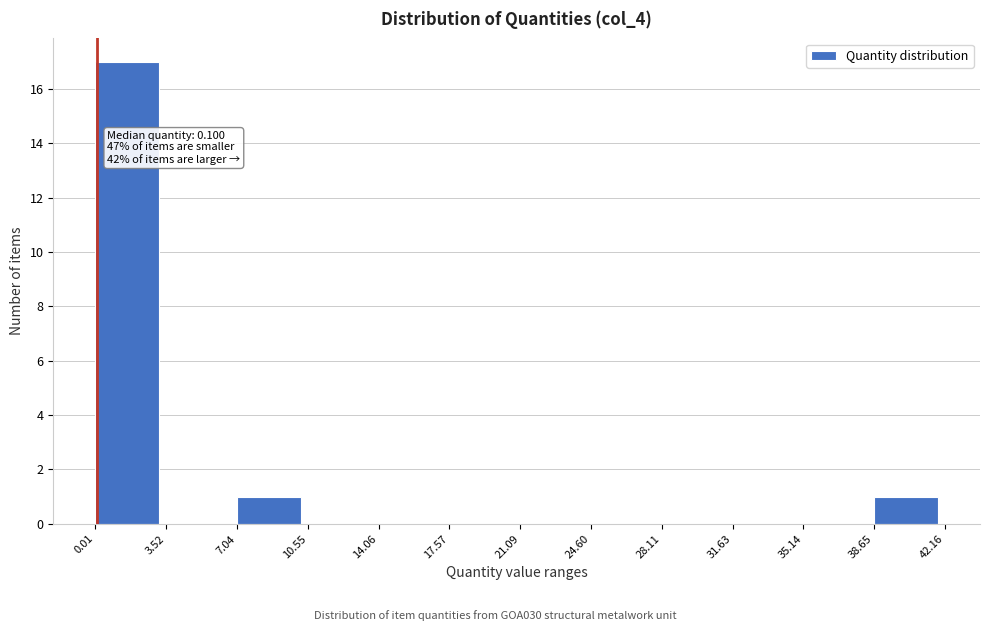

Which range on the x-axis has the tallest bar?

0.01 to 3.52